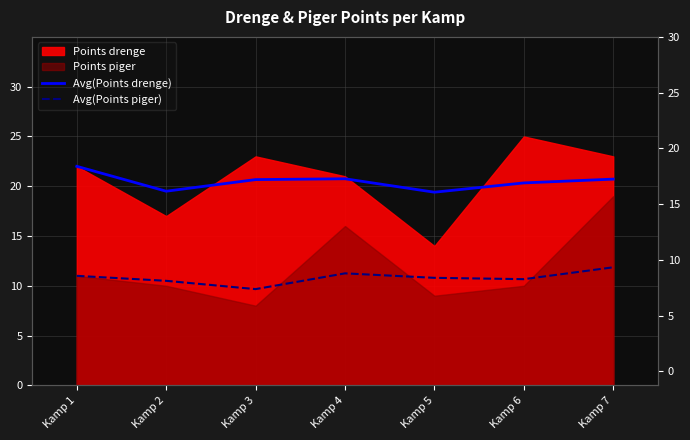

What is the sum of all Avg(Points drenge) values?

143.4